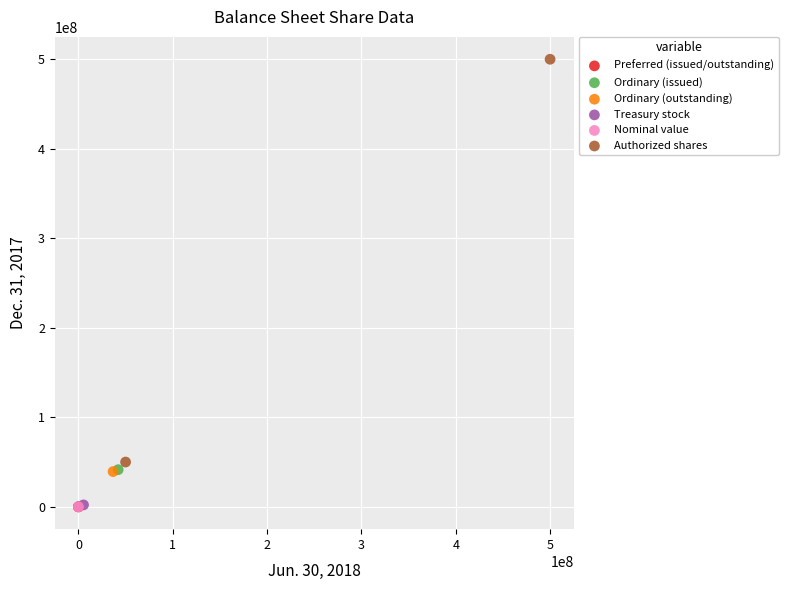

What are all the series names shown in the legend?

Preferred (issued/outstanding), Ordinary (issued), Ordinary (outstanding), Treasury stock, Nominal value, Authorized shares